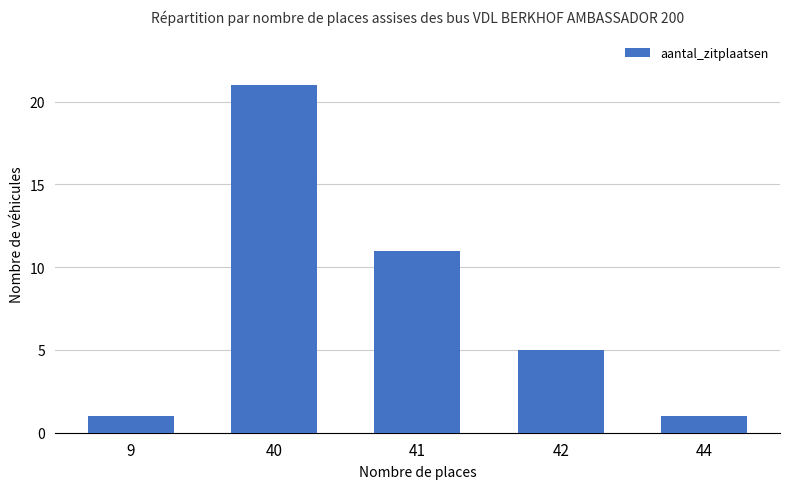

What is the average value?

8